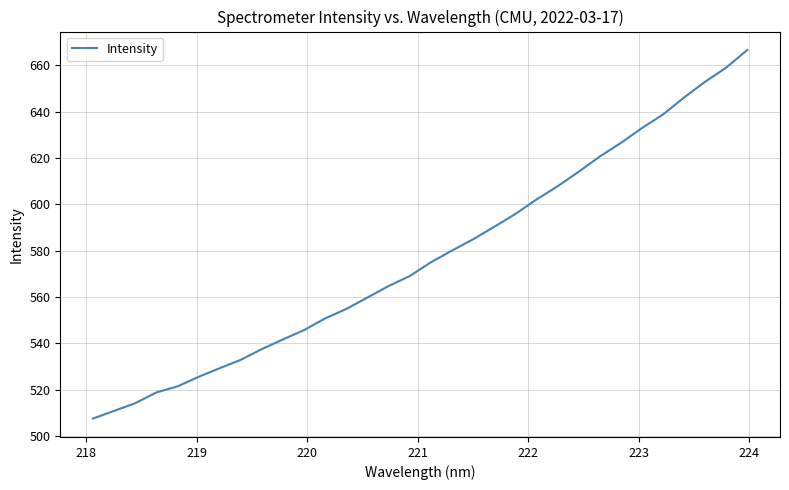

Count the number of categories in the chart.

32